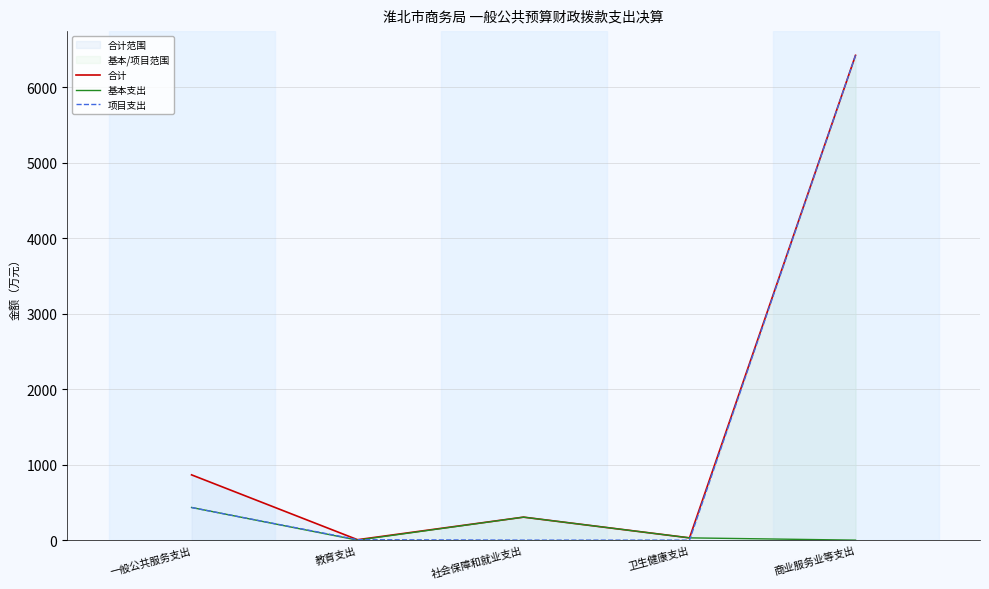

Which series has the widest spread of values?

项目支出